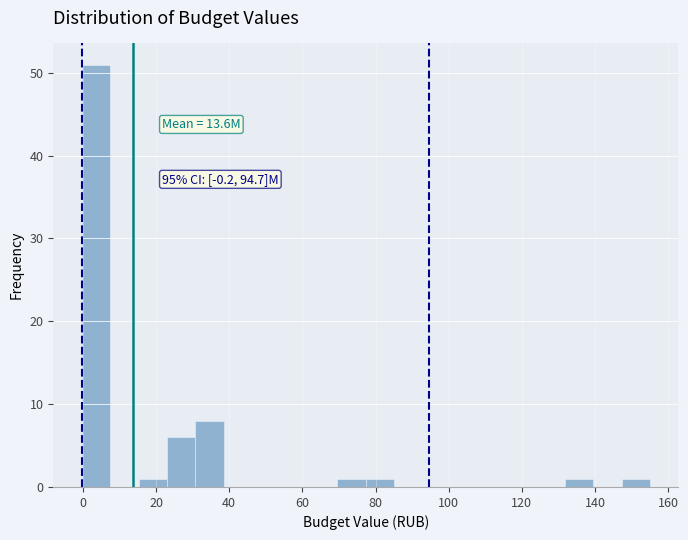

Around what value on the x-axis is the tallest bar? Give the approximate position of its centre, as read against the axis.

4